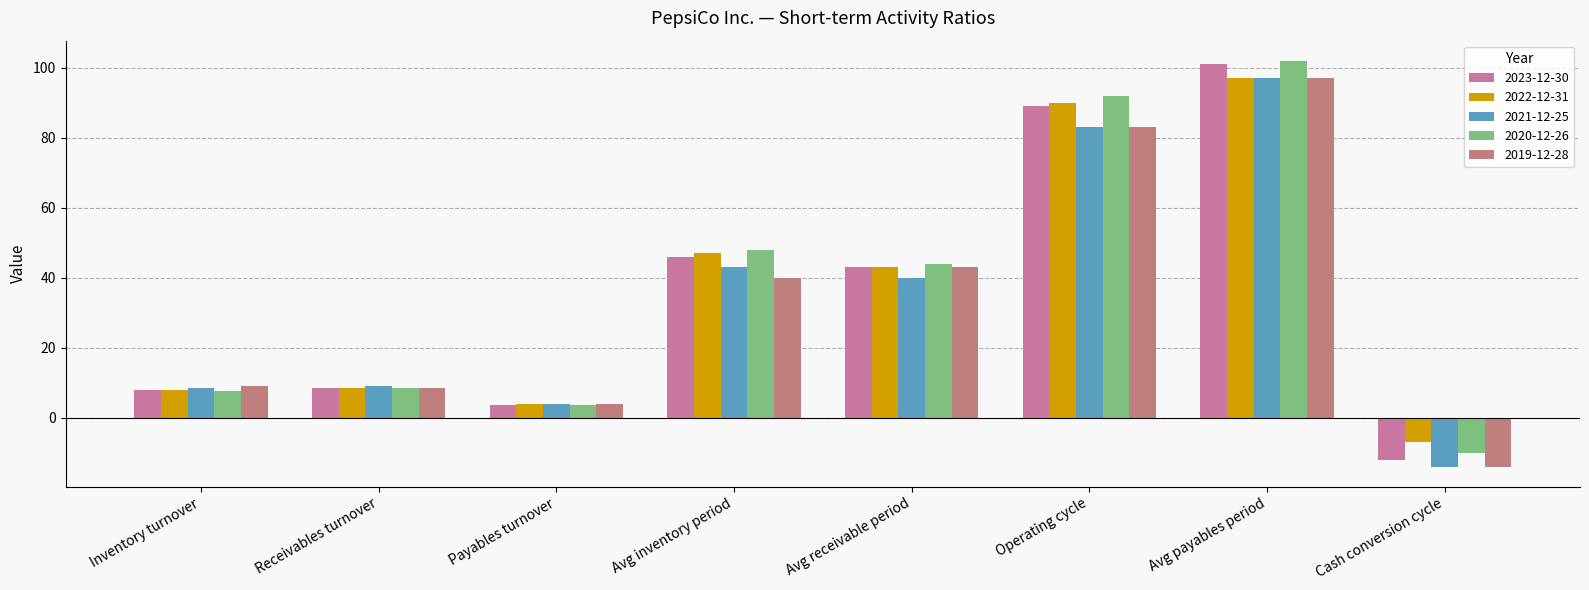

Which series has the largest total across all categories?

2020-12-26